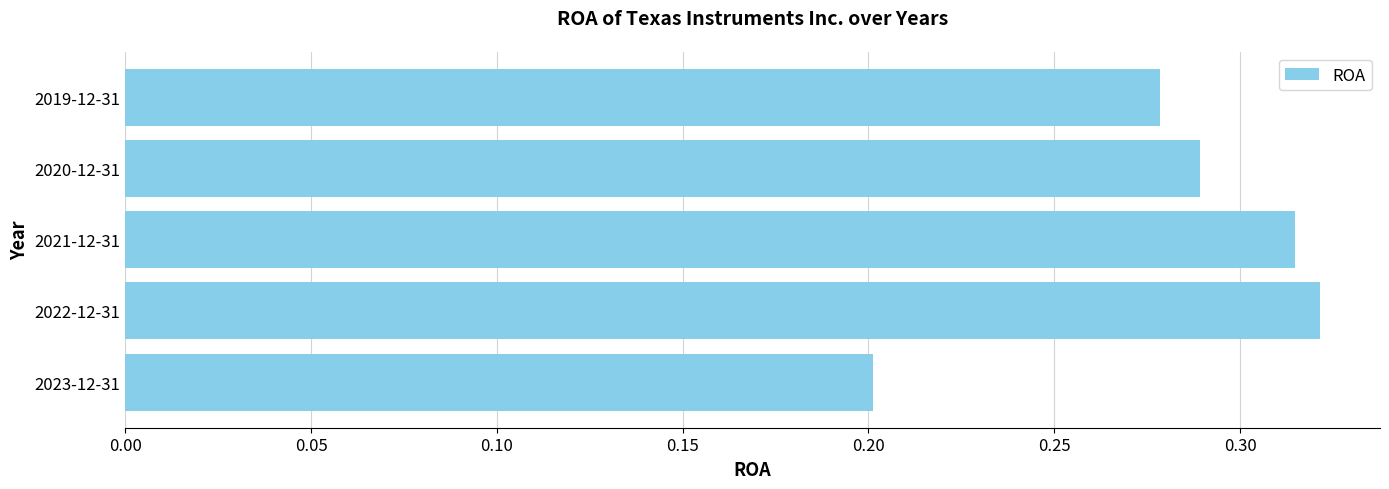

Does the chart contain stacked bars?

No